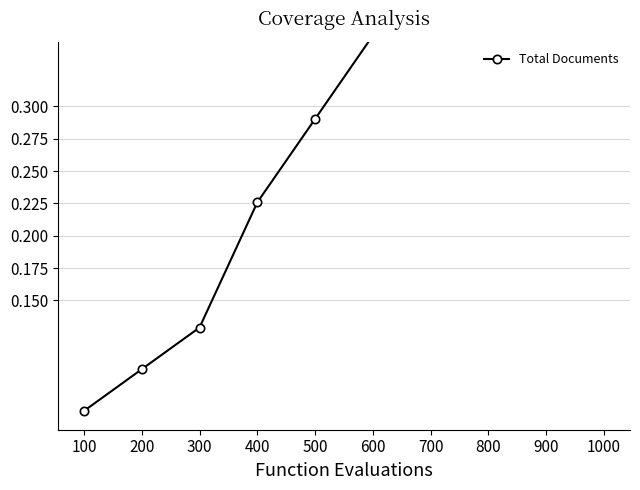

List the labels in order of value, smallest first.

100, 200, 300, 400, 500, 600, 700, 800, 900, 1000